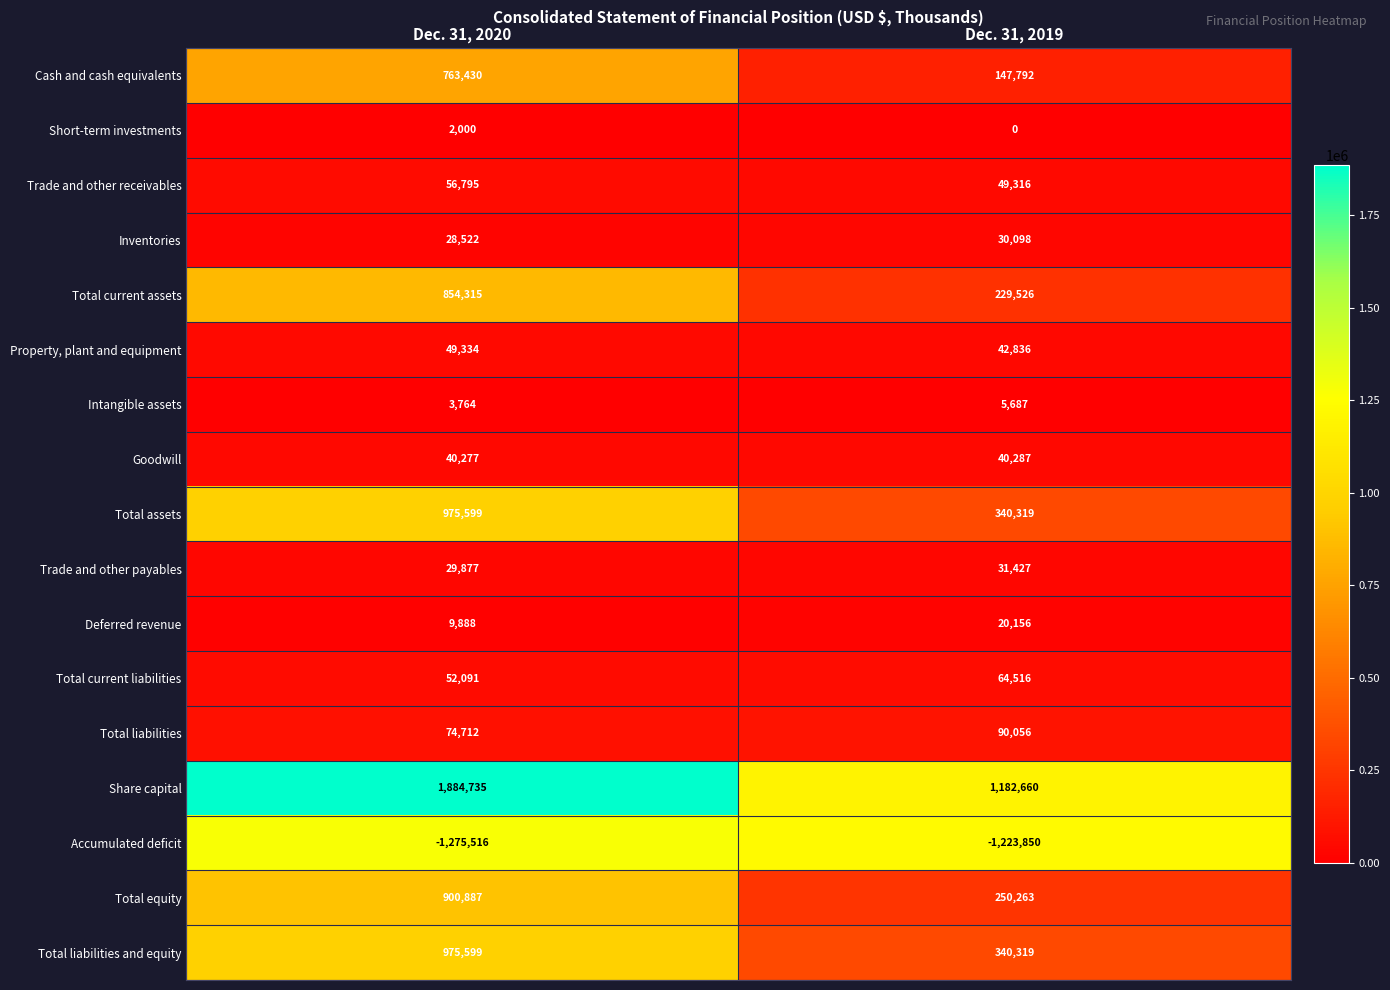

What is the average value of the Cash and cash equivalents series?

455611